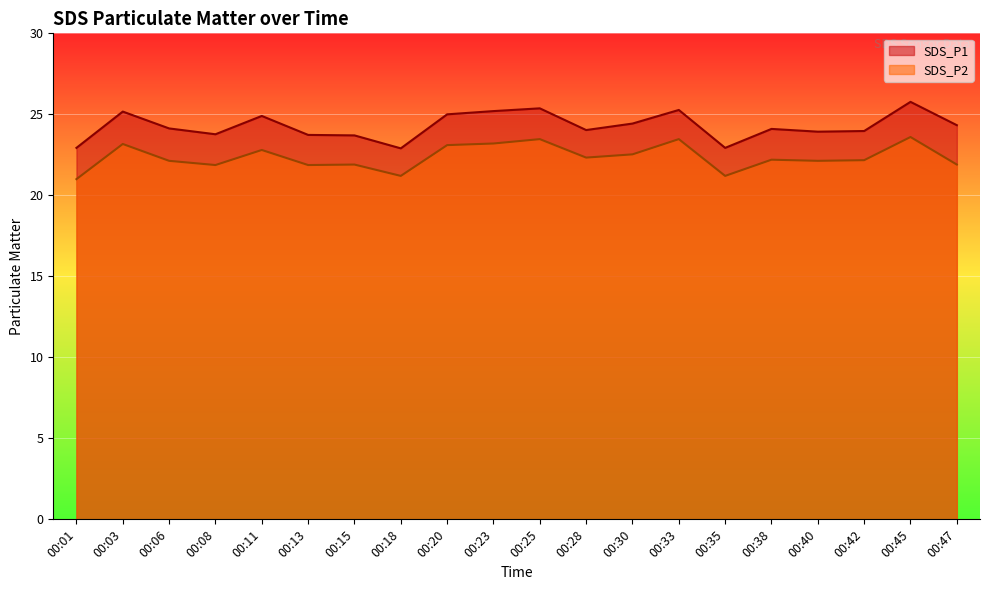

True or false: SDS_P2 and SDS_P1 cross at least once.

False